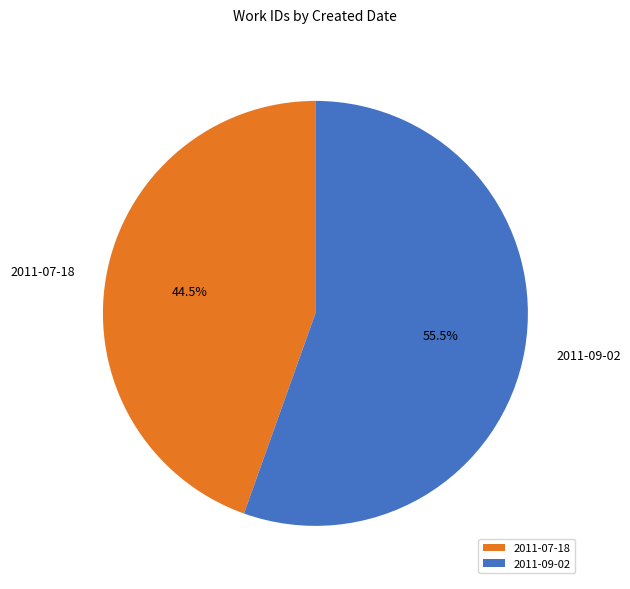

Do 2011-07-18 and 2011-09-02 together represent more than half of the pie?

Yes